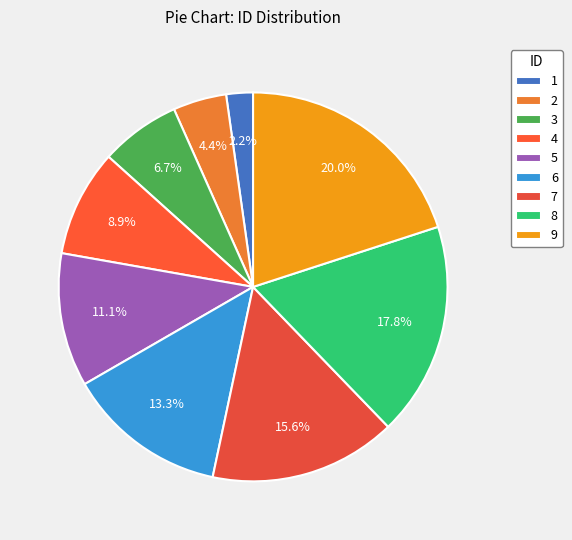

How many slices are in this pie chart?

9